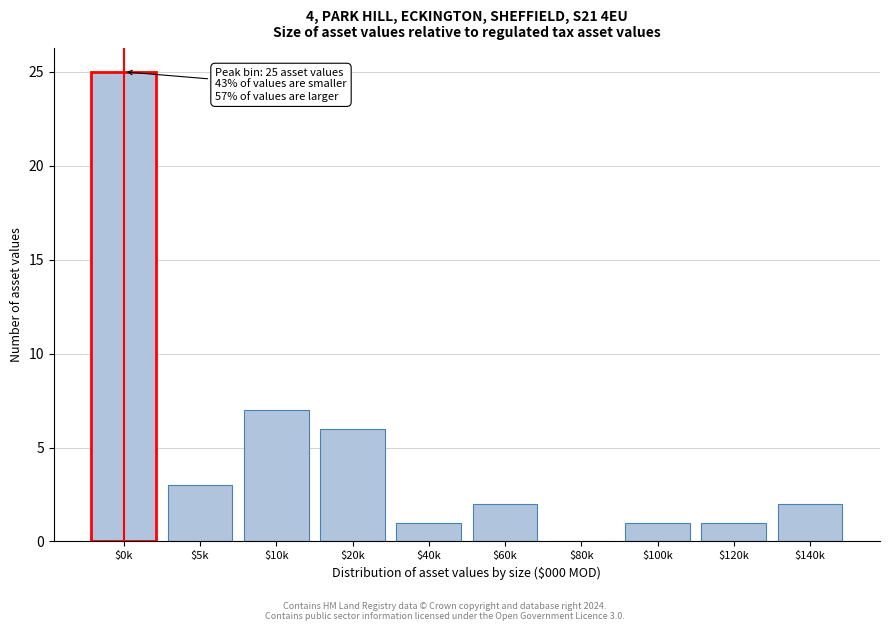

The chart shows a value of 2 at $140k. True or false?

True